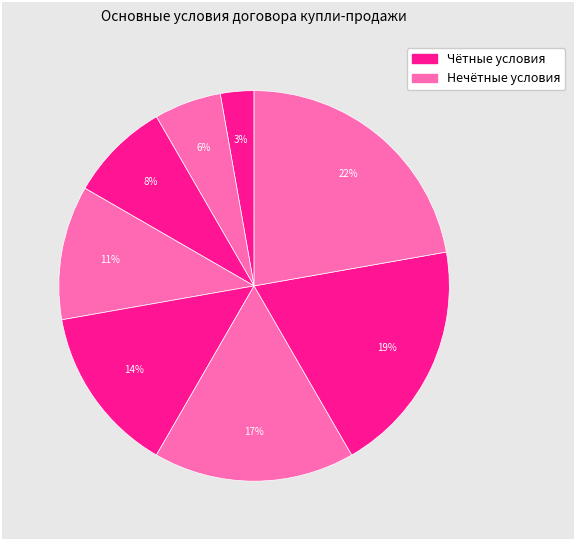

How many segments does this pie chart have?

8